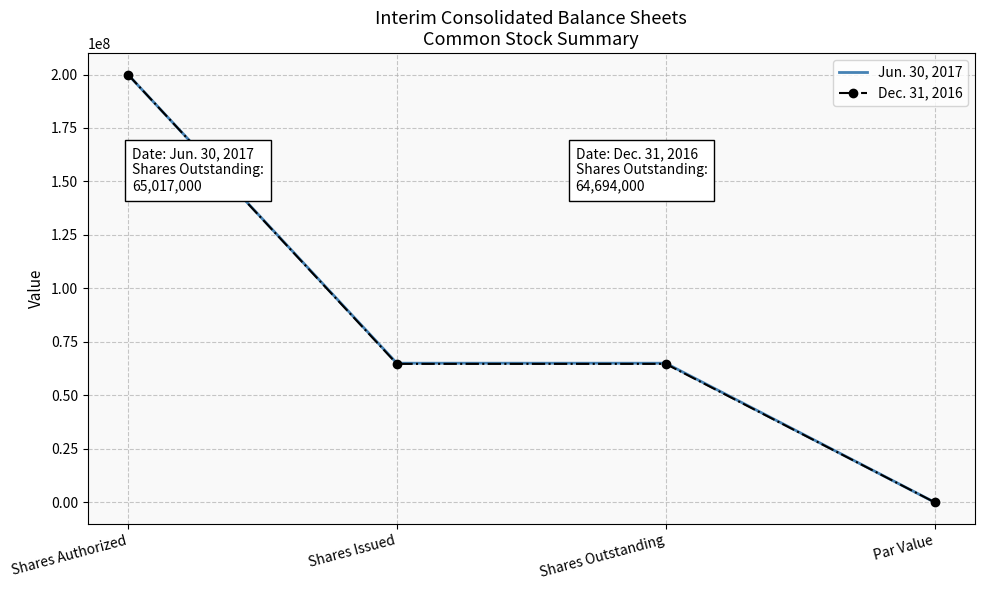

What are all the series names shown in the legend?

Jun. 30, 2017, Dec. 31, 2016